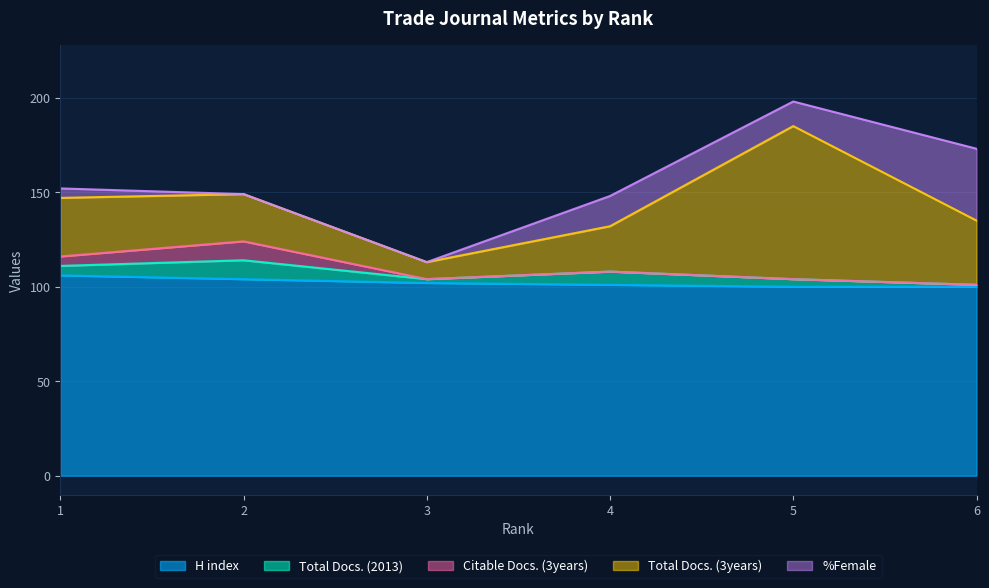

How many data points in %Female are less than 13?

3